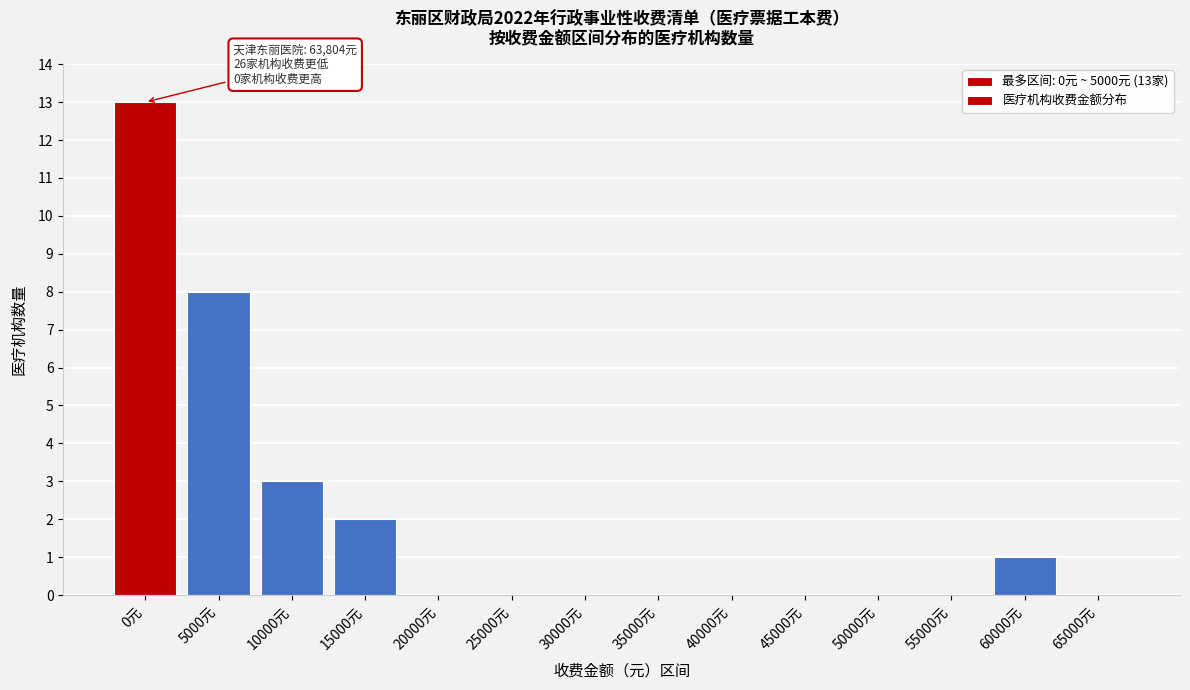

Reading left to right, transcribe all the data shown in this chart.

0元=13	5000元=8	10000元=3	15000元=2	20000元=0	25000元=0	30000元=0	35000元=0	40000元=0	45000元=0	50000元=0	55000元=0	60000元=1	65000元=0